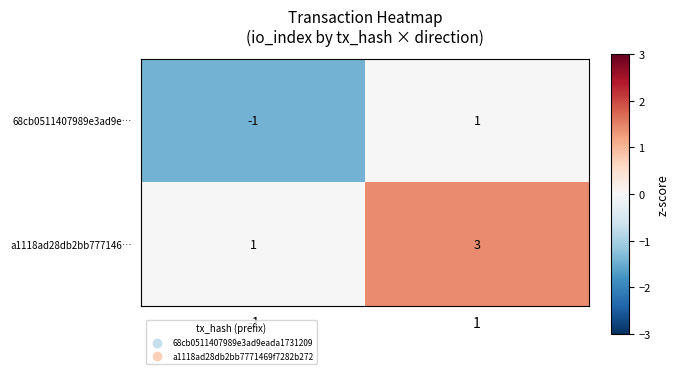

Which category has the highest value across all series?

1